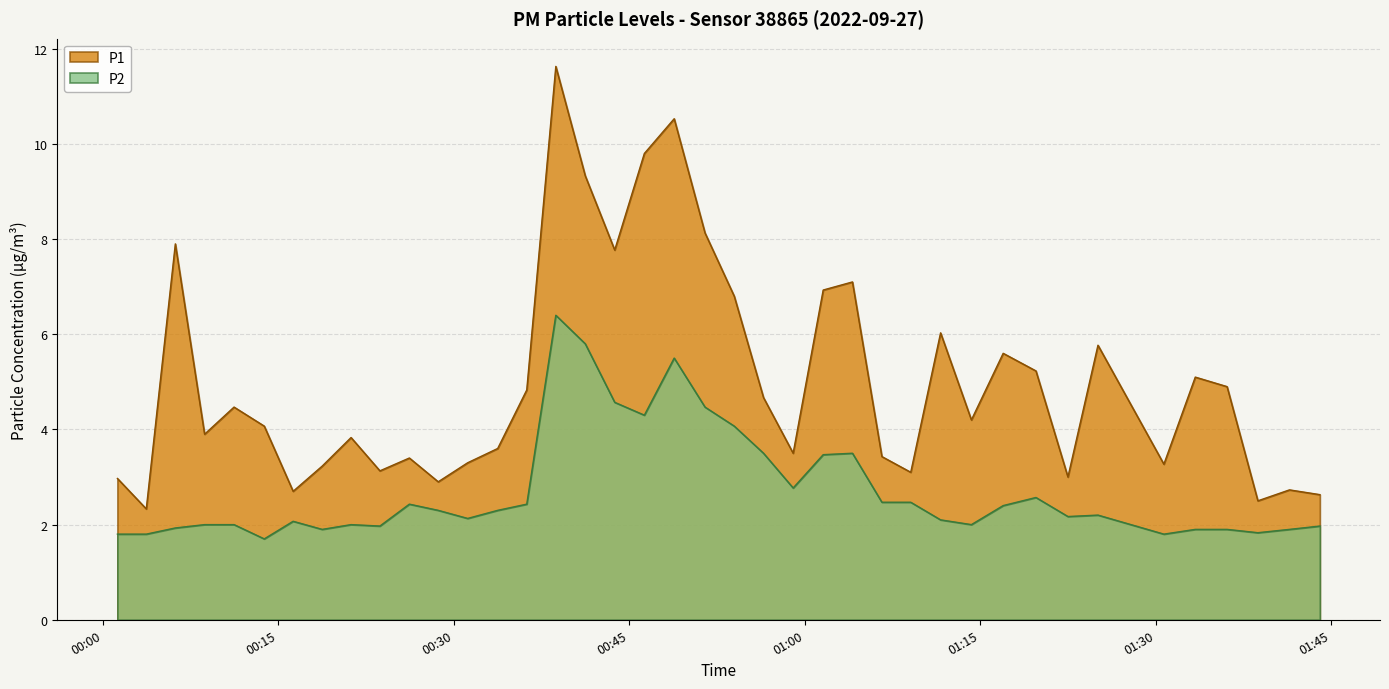

Which series has the largest total across all categories?

P1